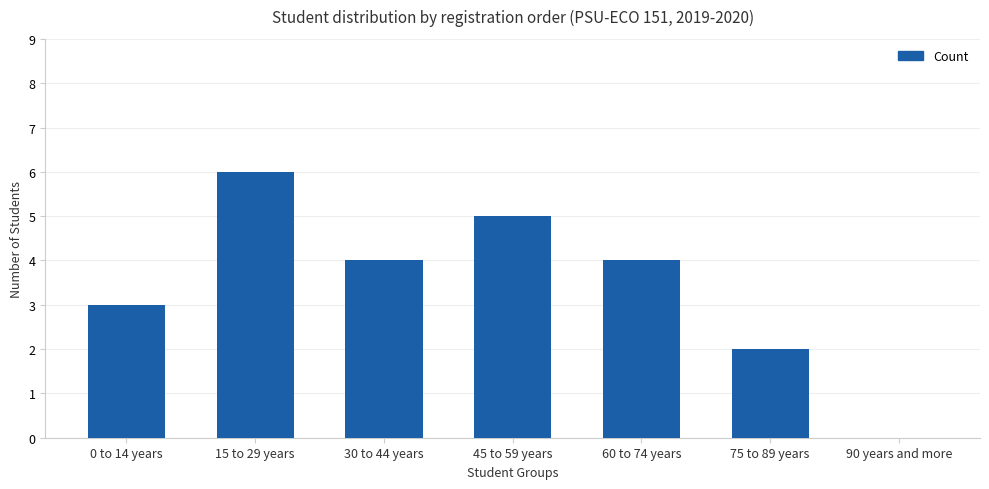

What is the sum of the values at 30 to 44 years and 15 to 29 years?

10